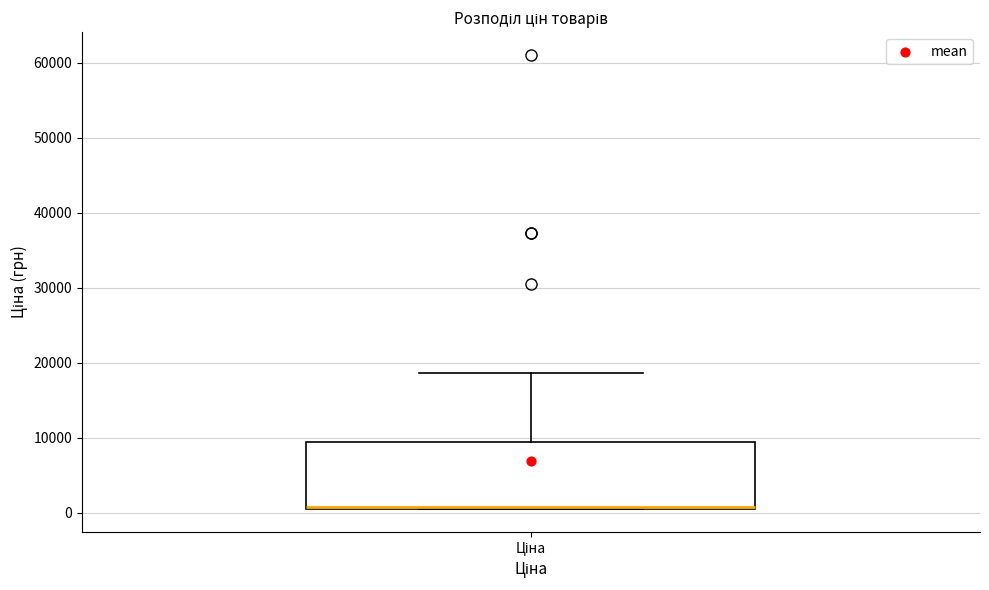

Where is the upper edge of the box for Ціна on the y-axis? The values are not printed on the chart, so give them approximately, as read against the axis.

9000